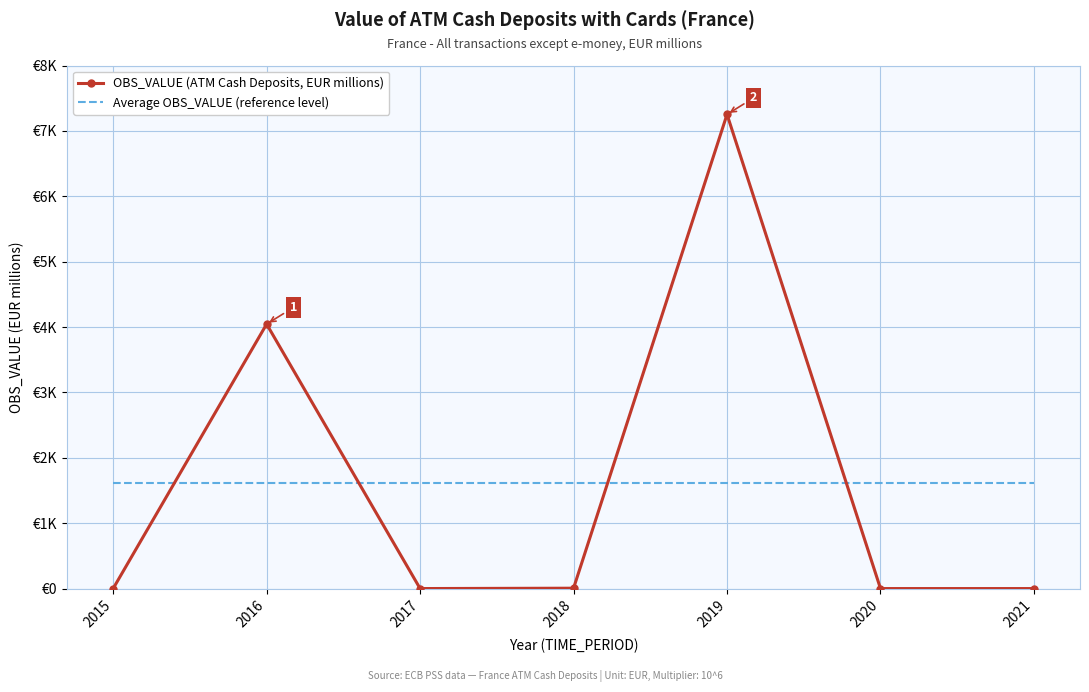

At which category is the sum across all series the highest?

2019